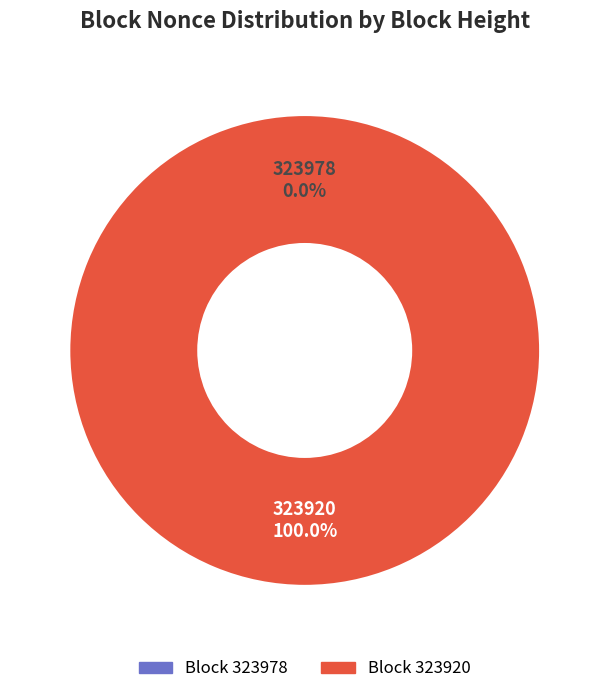

To the nearest percent, what is the combined percentage of 323920 and 323978?

100%